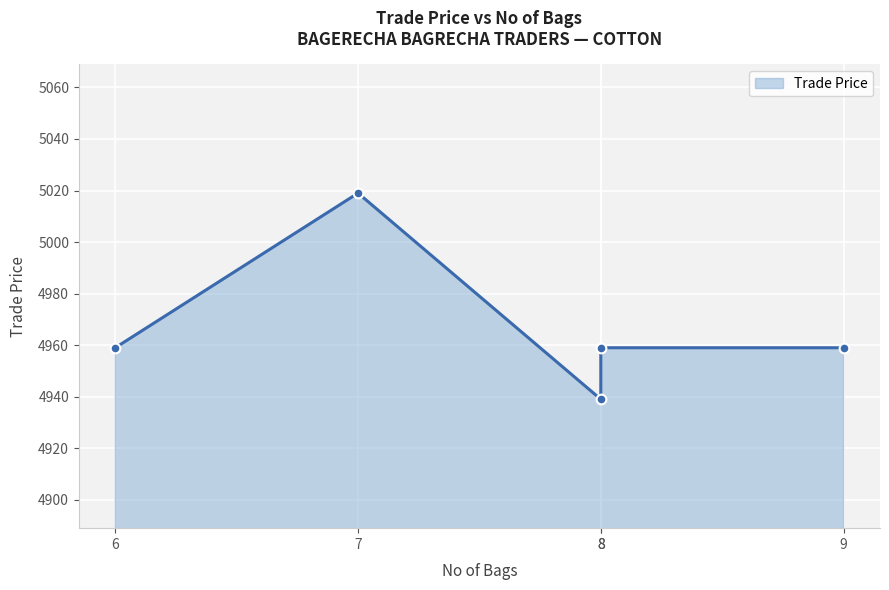

What is the smallest value displayed?

4939